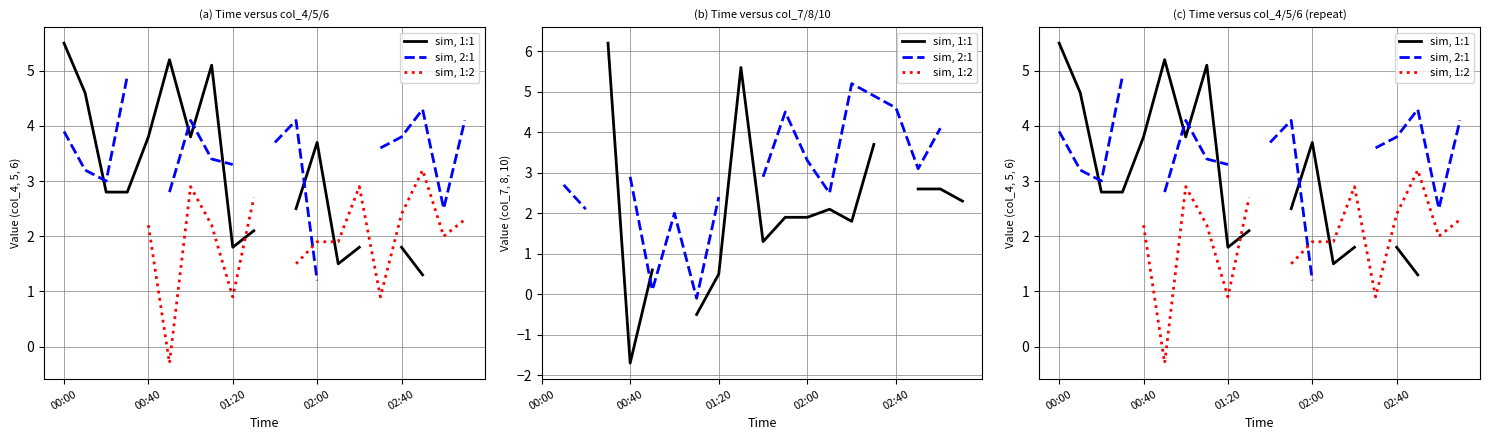

Does the chart have visible grid lines?

Yes